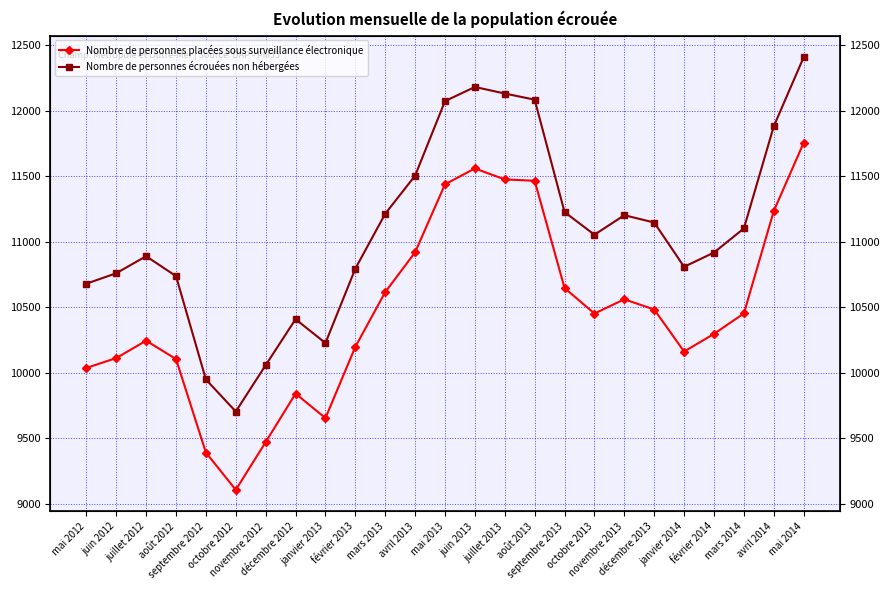

Reading left to right, list all the values displayed in this chart.

Nombre de personnes placées sous surveillance électronique: mai 2012=10036	juin 2012=10111	juillet 2012=10244	août 2012=10104	septembre 2012=9390	octobre 2012=9105	novembre 2012=9470	décembre 2012=9840	janvier 2013=9653	février 2013=10197	mars 2013=10615	avril 2013=10919	mai 2013=11438	juin 2013=11559	juillet 2013=11475	août 2013=11465	septembre 2013=10646	octobre 2013=10451	novembre 2013=10560	décembre 2013=10482	janvier 2014=10161	février 2014=10296	mars 2014=10452	avril 2014=11234	mai 2014=11755
Nombre de personnes écrouées non hébergées: mai 2012=10679	juin 2012=10759	juillet 2012=10889	août 2012=10737	septembre 2012=9948	octobre 2012=9703	novembre 2012=10057	décembre 2012=10408	janvier 2013=10226	février 2013=10794	mars 2013=11213	avril 2013=11504	mai 2013=12073	juin 2013=12181	juillet 2013=12131	août 2013=12084	septembre 2013=11226	octobre 2013=11053	novembre 2013=11202	décembre 2013=11146	janvier 2014=10808	février 2014=10917	mars 2014=11101	avril 2014=11881	mai 2014=12408